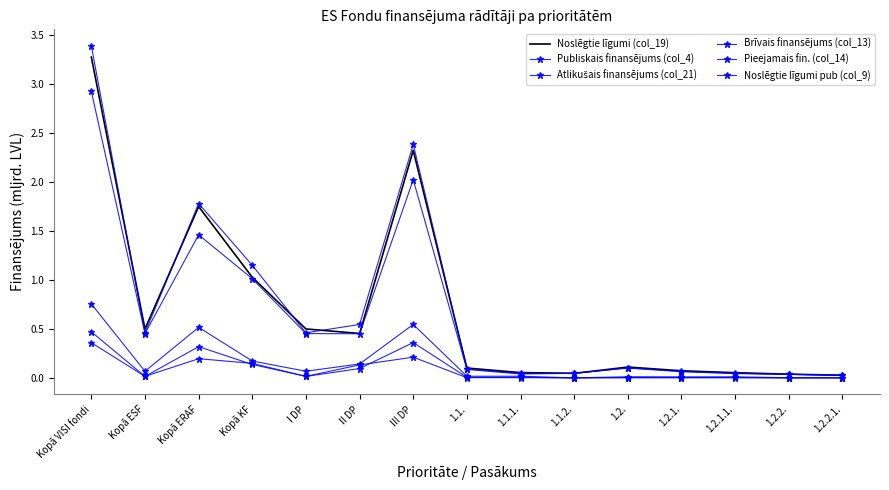

True or false: Noslēgtie līgumi (col_19) has more than 1 points higher than both neighbors.

True